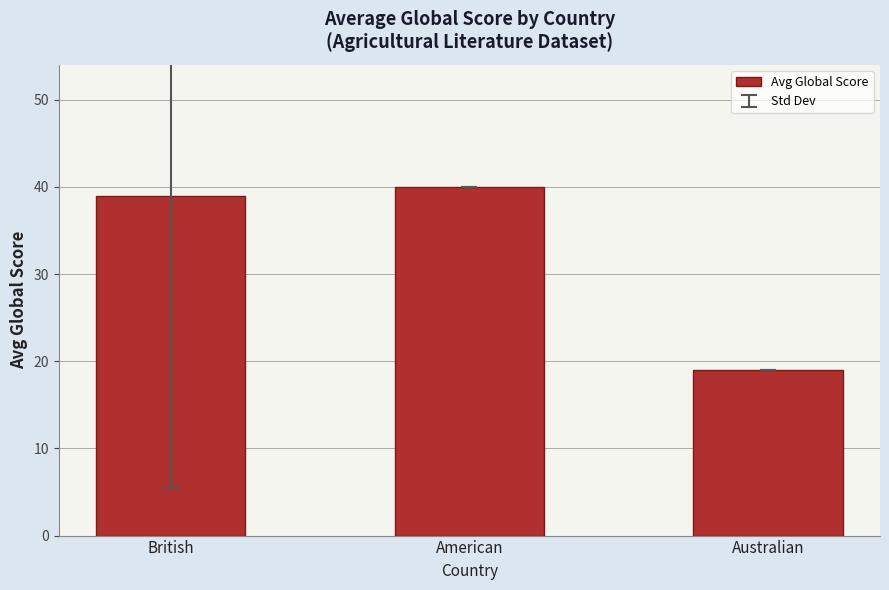

The value at American is 27. True or false?

False